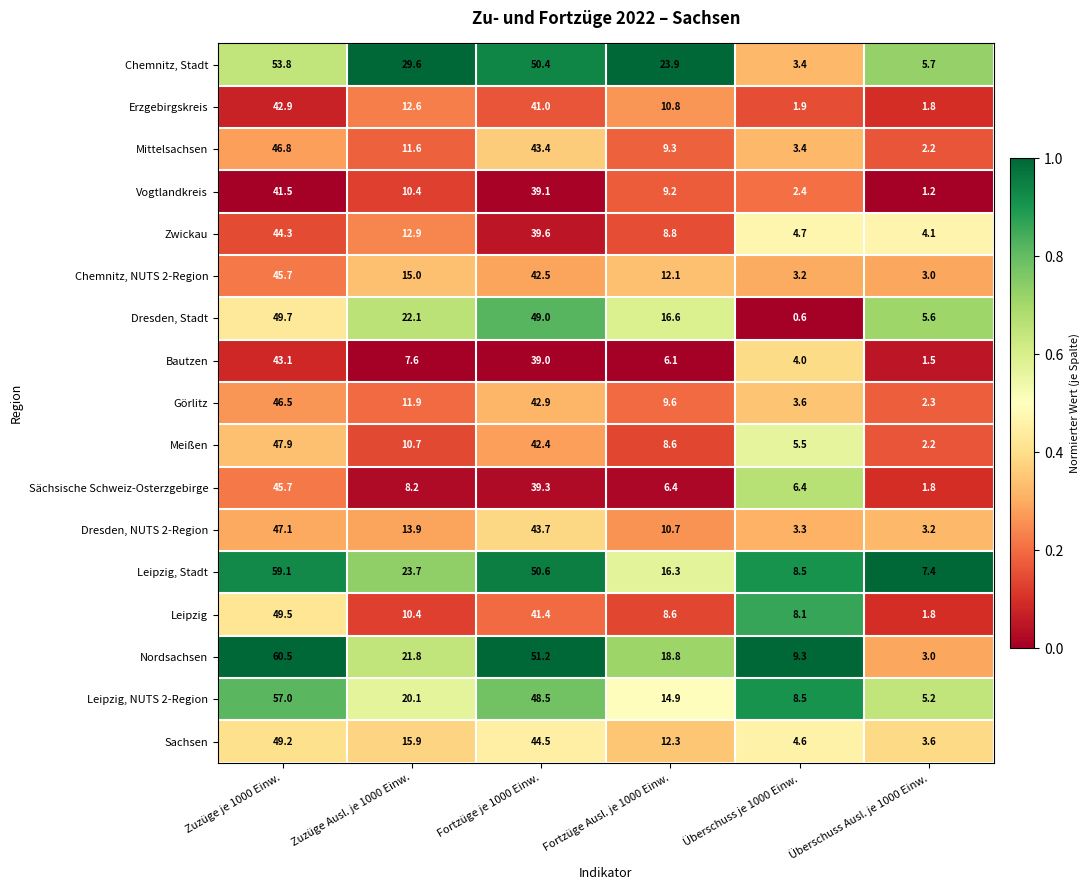

What is the maximum value shown in the chart?

60.5